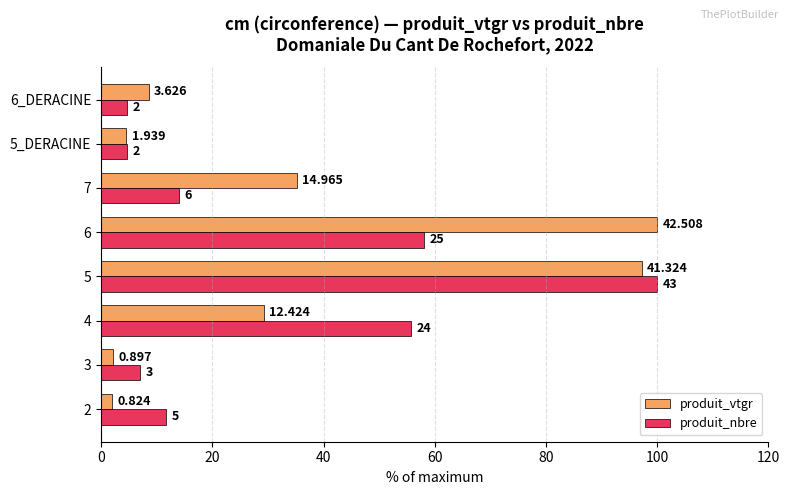

What are all the series names shown in the legend?

produit_vtgr, produit_nbre